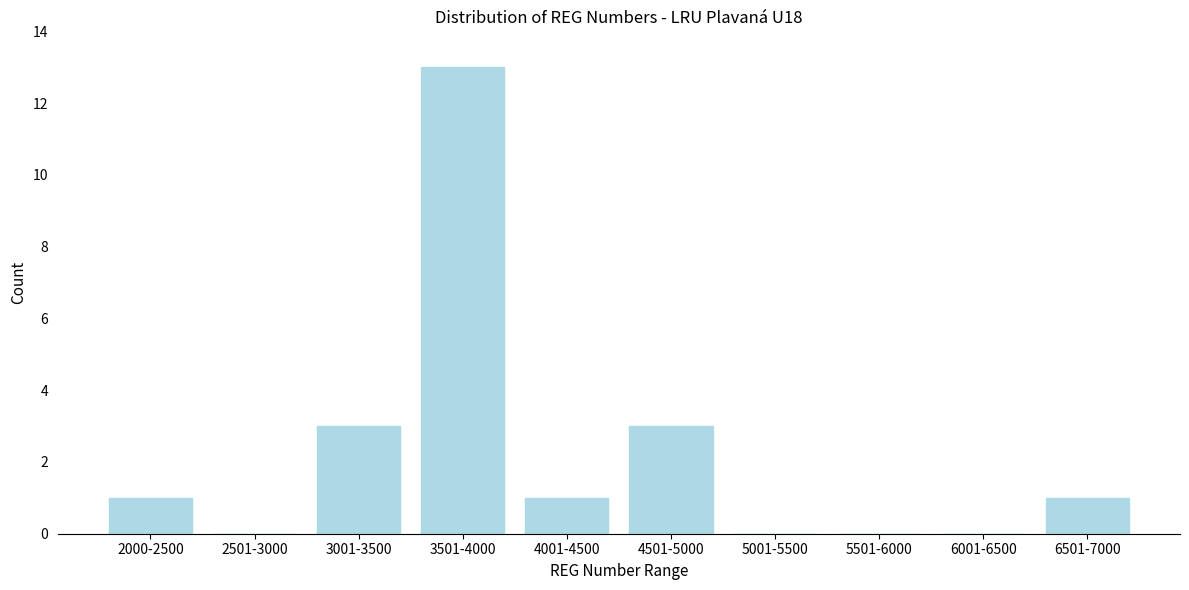

Reading left to right, extract all data points from this chart.

2000-2500=1	2501-3000=0	3001-3500=3	3501-4000=13	4001-4500=1	4501-5000=3	5001-5500=0	5501-6000=0	6001-6500=0	6501-7000=1